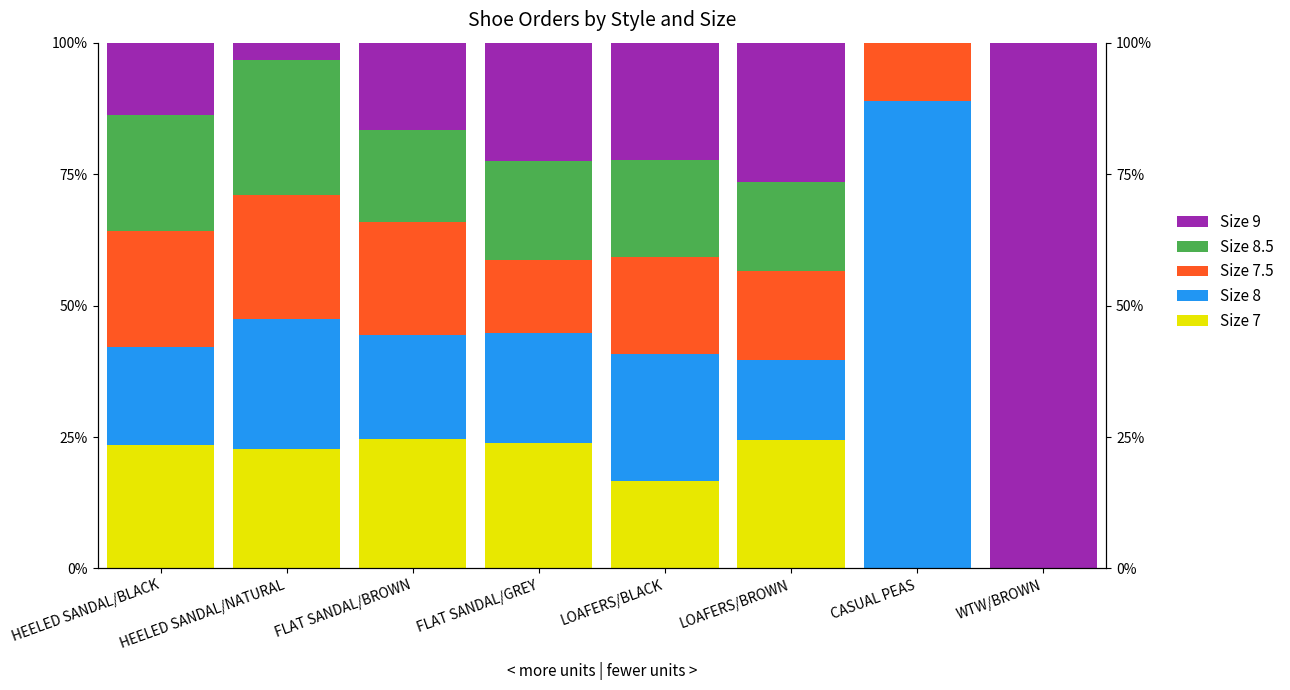

At LOAFERS/BLACK, list the series in order from largest to smallest.

Size 8, Size 9, Size 7.5, Size 8.5, Size 7